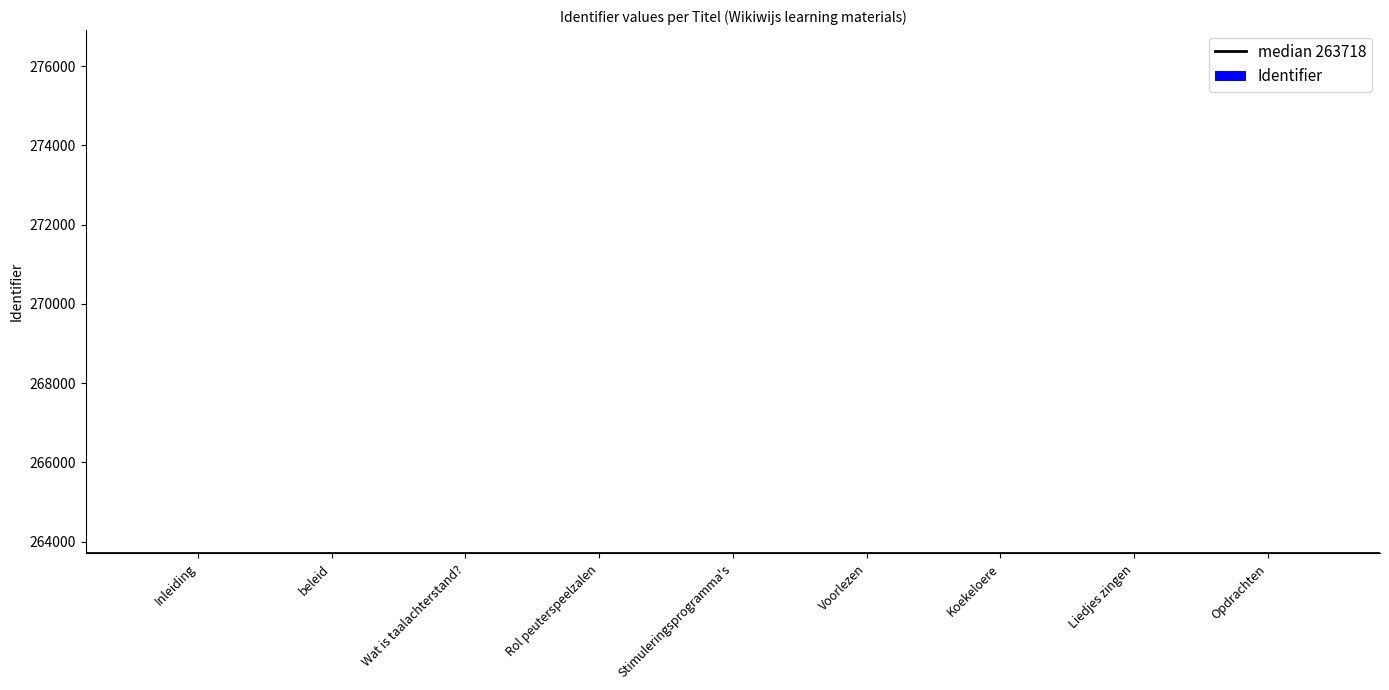

The value at beleid is 263715. True or false?

True